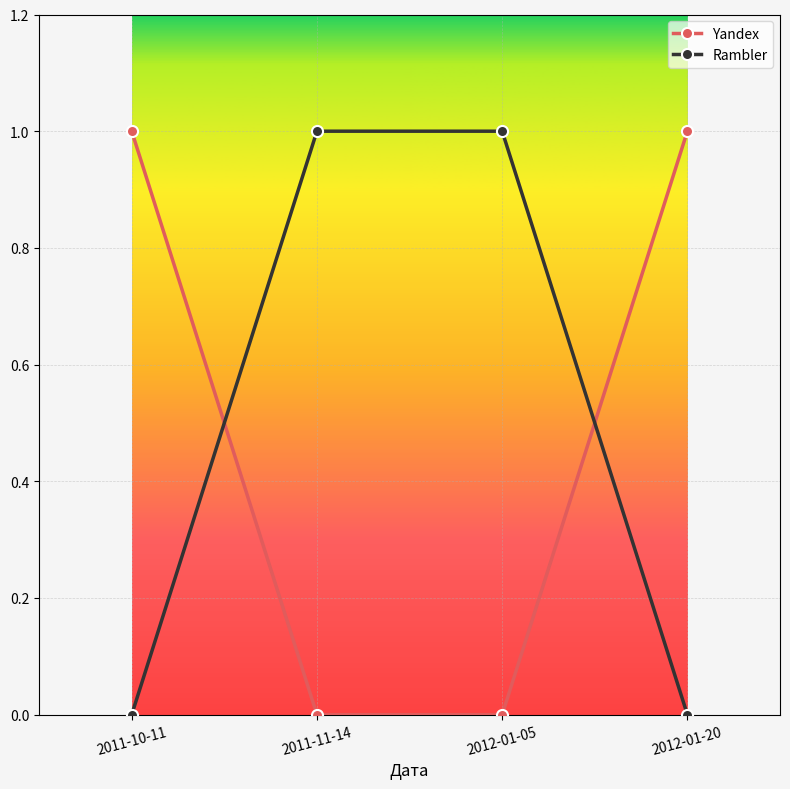

What is the label of the 3rd point from the left?

2012-01-05